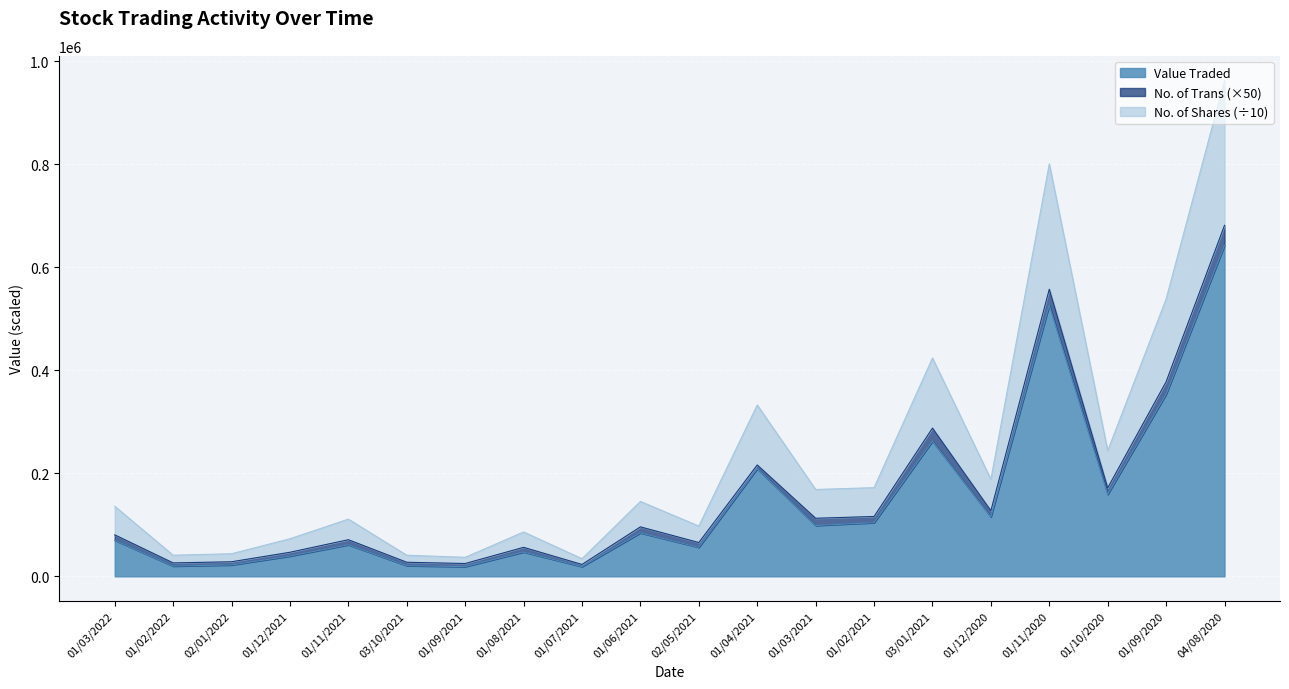

What is the difference between the second highest and second lowest values in the No. of Shares series?

763845.0